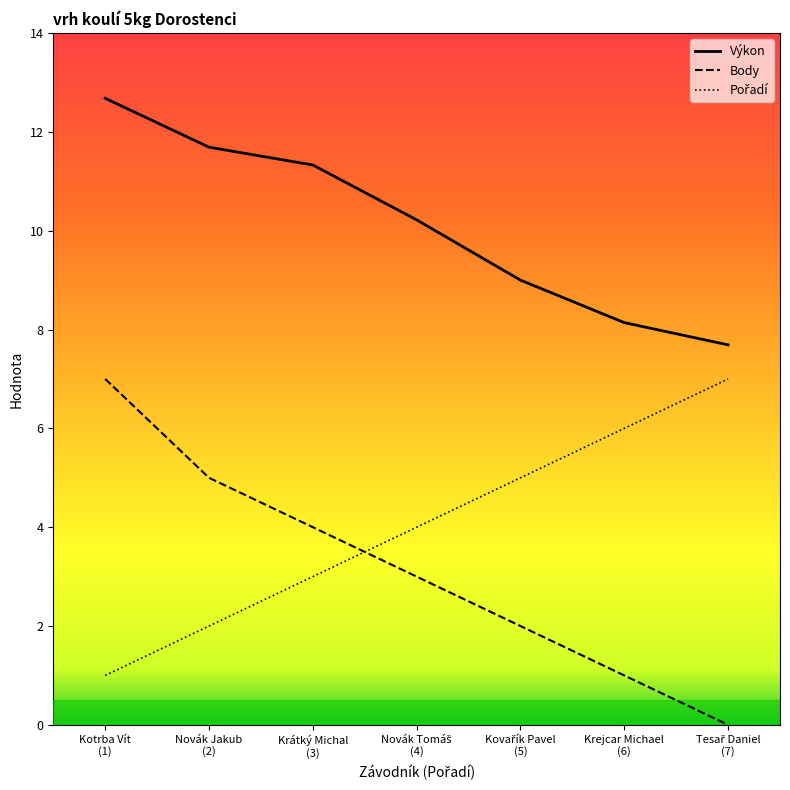

At how many categories does at least one series exceed 12?

1